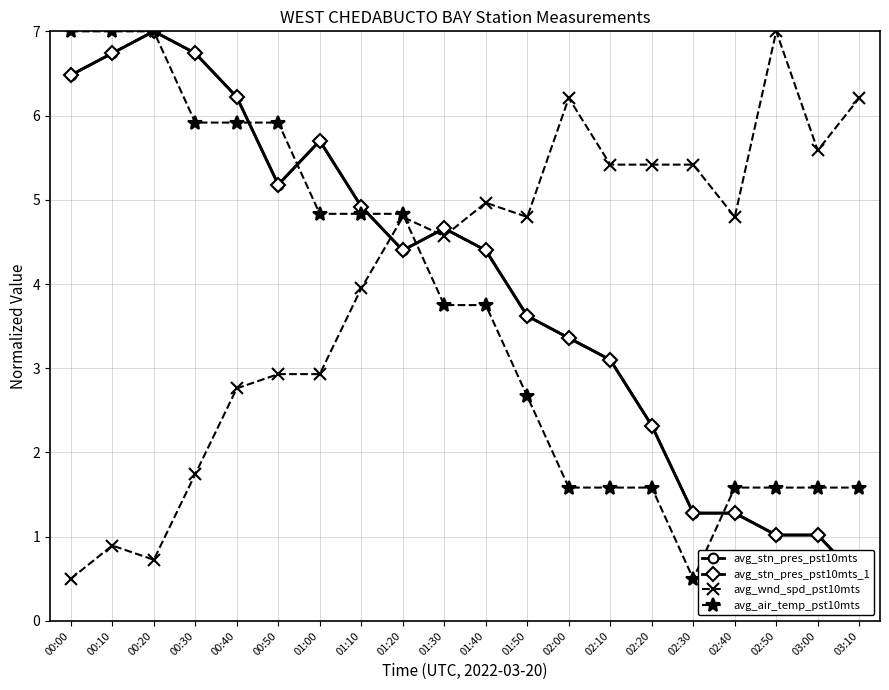

What is the highest value of the avg_wnd_spd_pst10mts series?

7.0